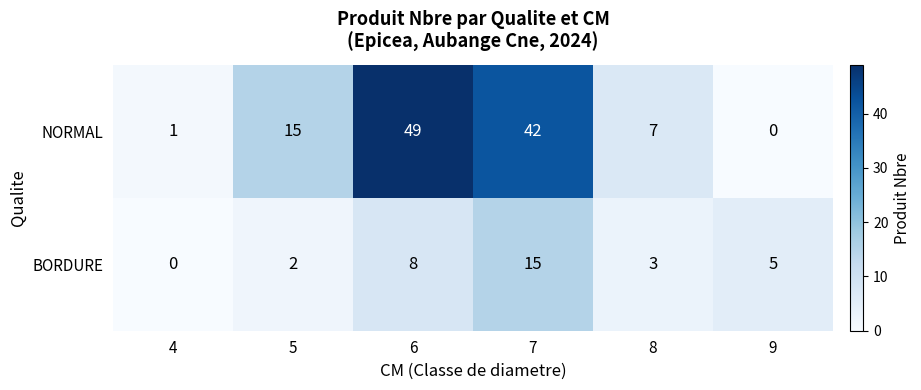

The NORMAL series shows 19 at 6. True or false?

False